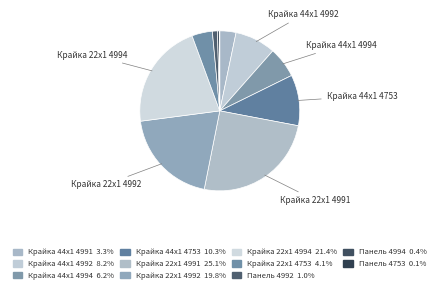

To the nearest percent, what is the combined percentage of Панель 4994 and Крайка 44x1 4991?

4%